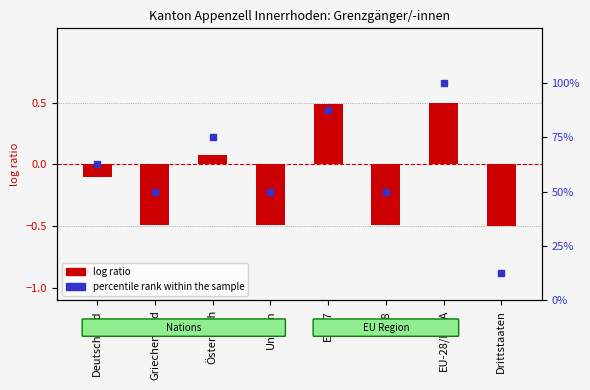

What are all the series names shown in the legend?

log ratio, percentile rank within the sample